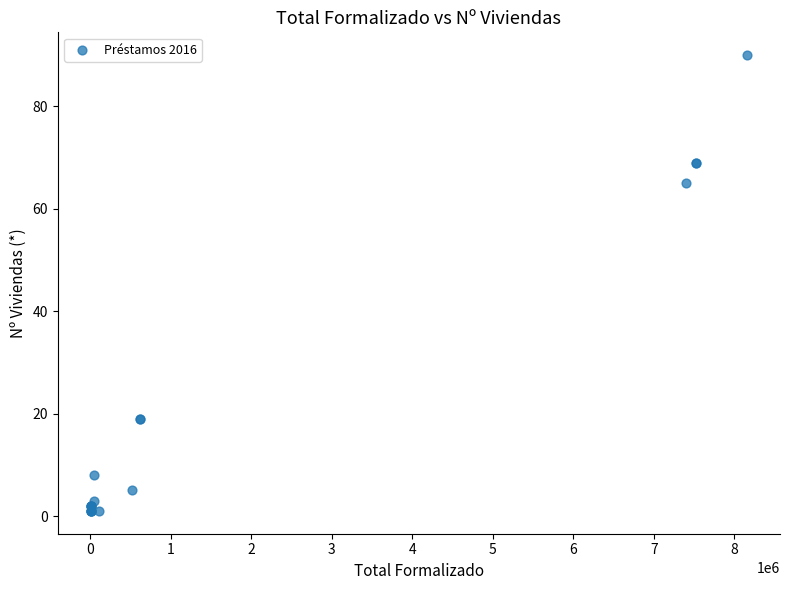

What Y value in the scatter plot is closest to 45?

65